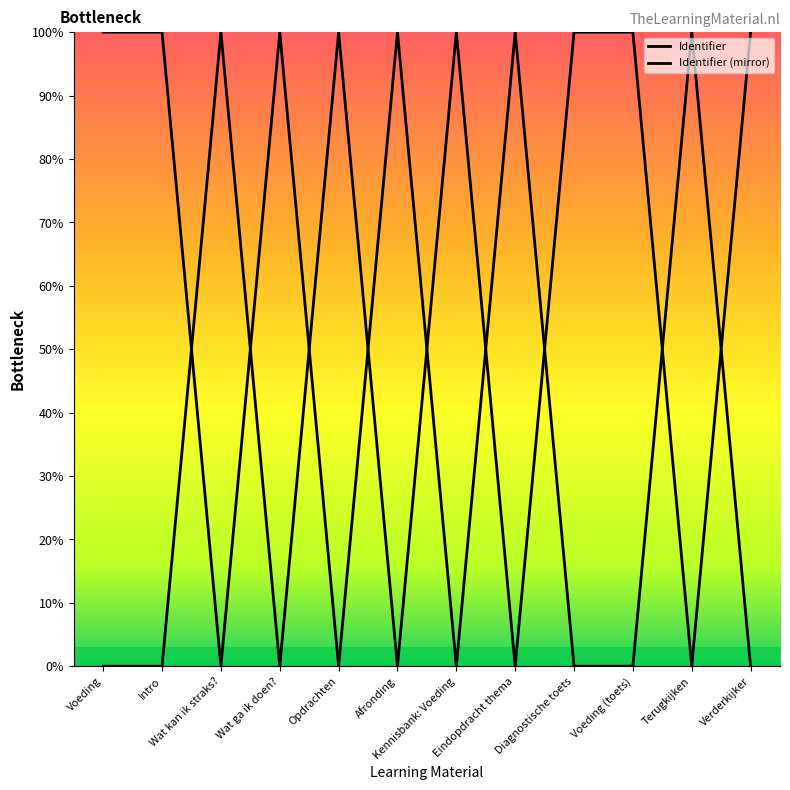

List the series in order of their peak value, lowest first.

Identifier, Identifier (mirror)